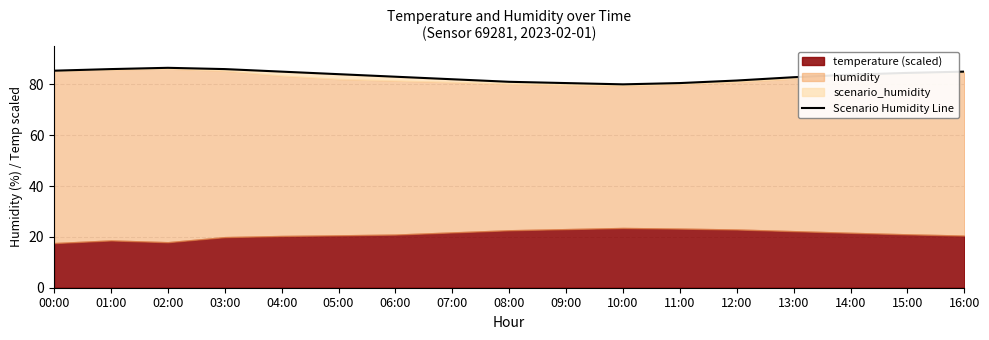

How many lines are shown in the chart?

1